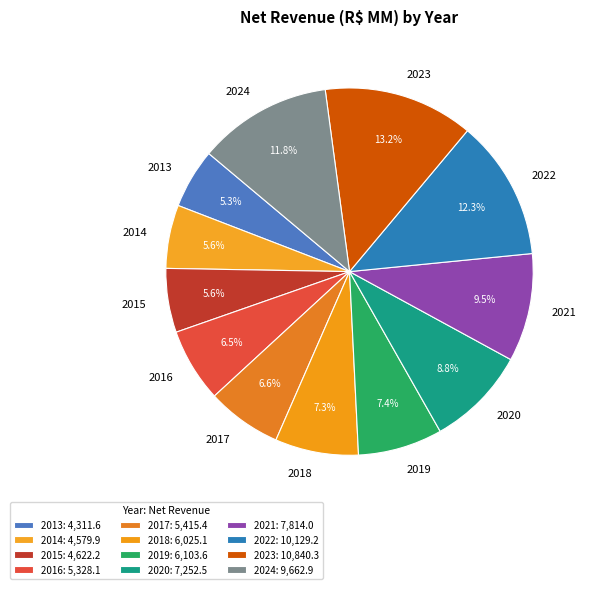

What is the largest slice in the pie chart?

2023